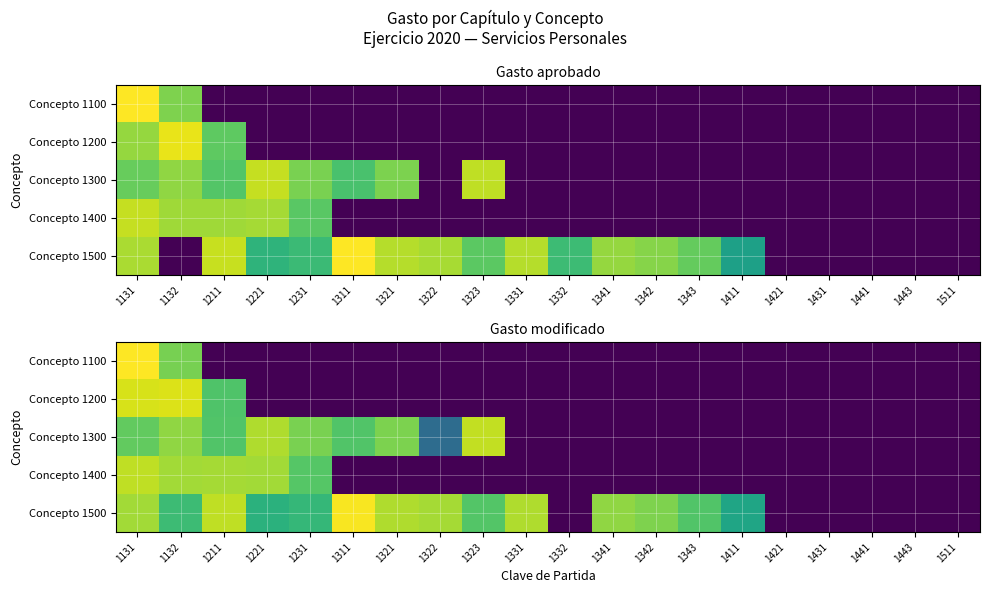

What is the difference between the highest and lowest values at 1331?

19.0